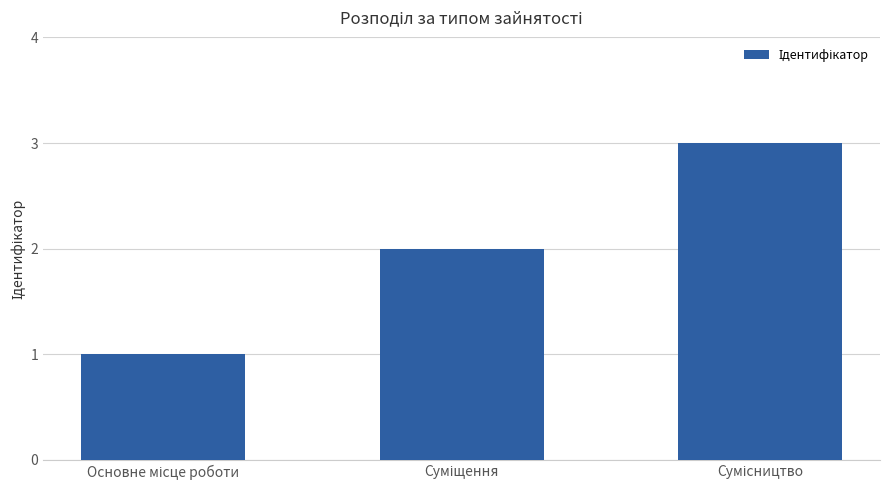

Reading left to right, list all the values displayed in this chart.

1	2	3